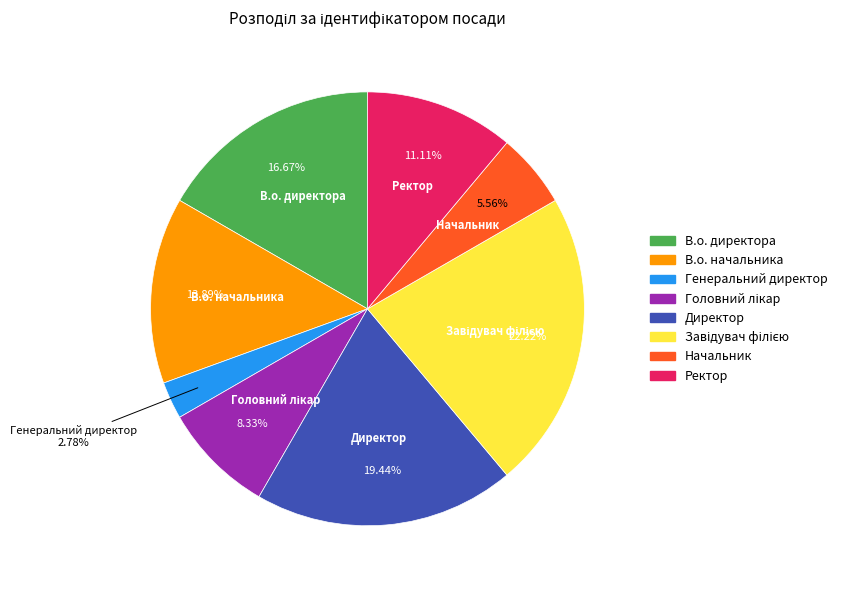

How many segments does this pie chart have?

8